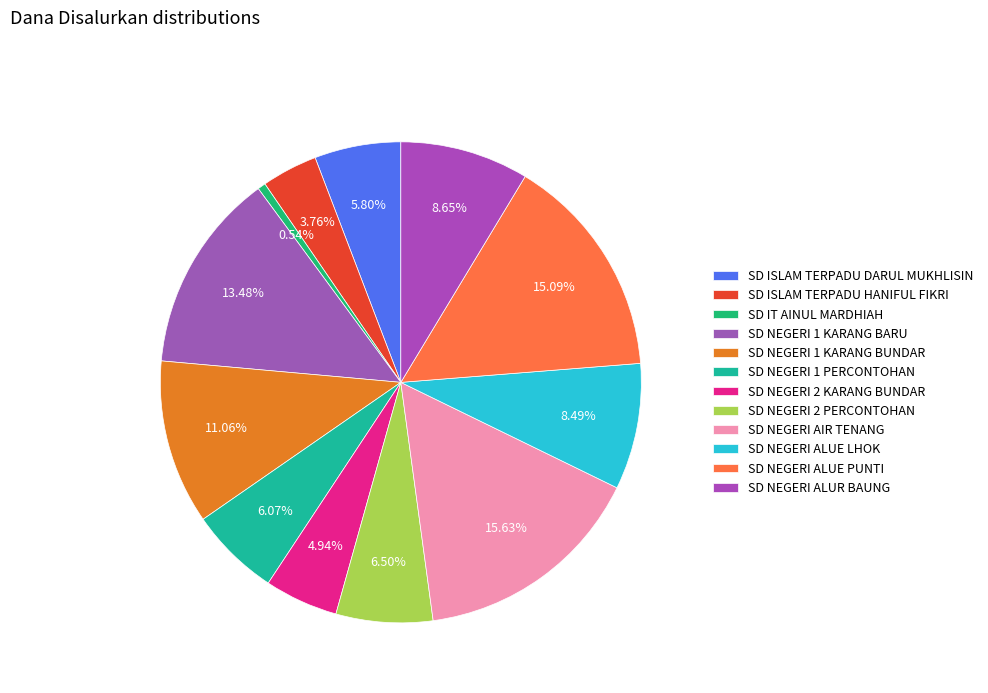

Count the number of slices in the pie.

12